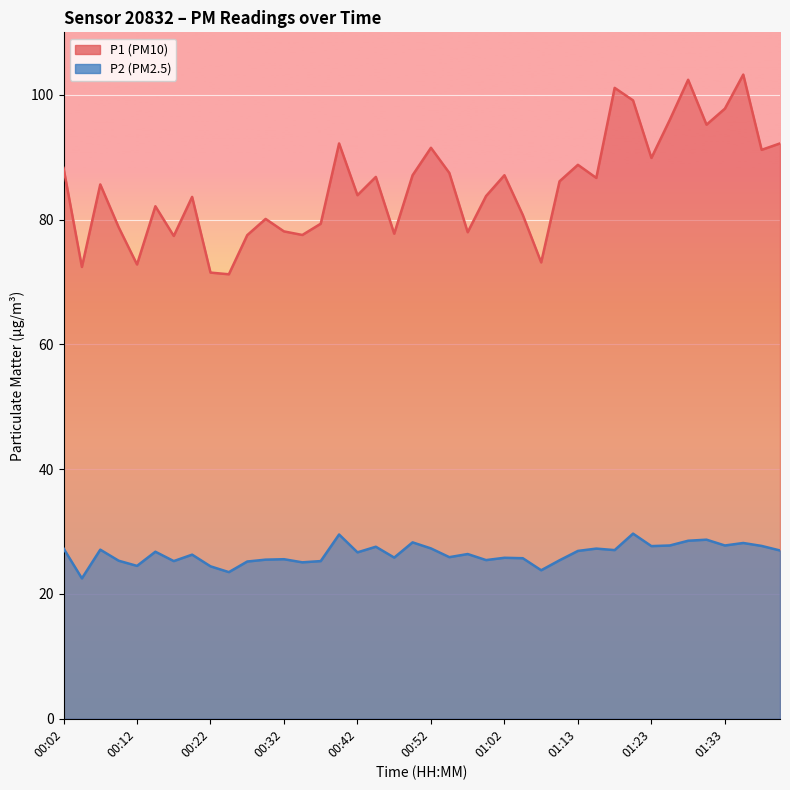

What is the sum of all P1 values?

3415.3